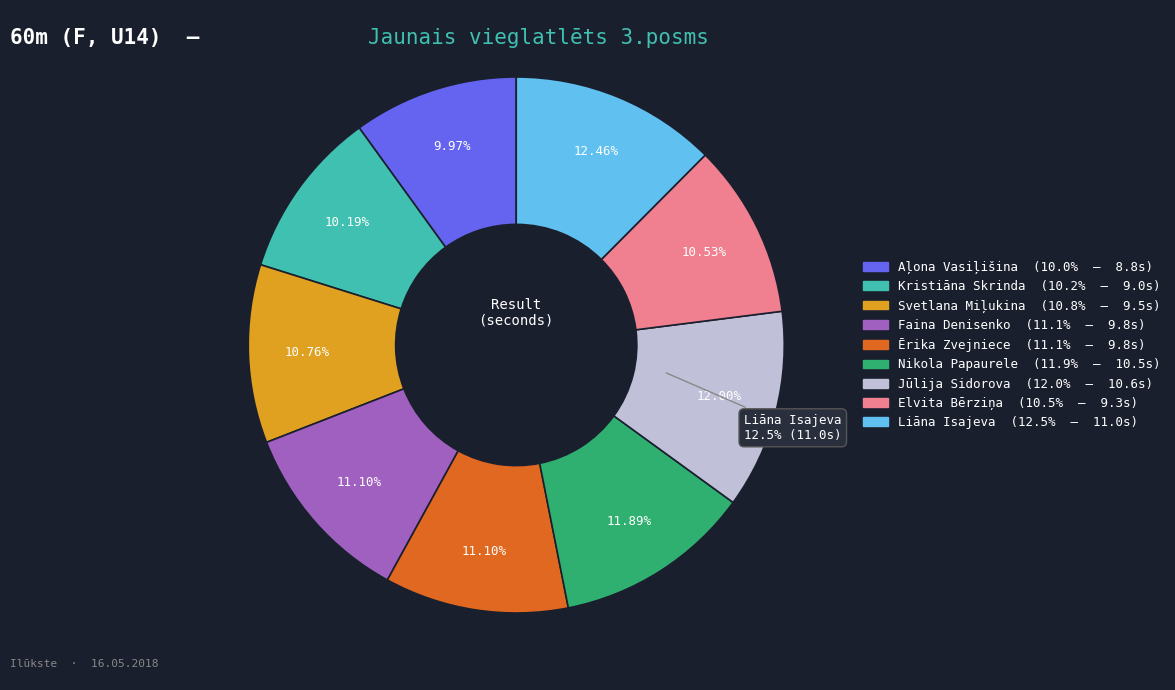

Is the sum of Faina Denisenko and Liāna Isajeva greater than half?

No